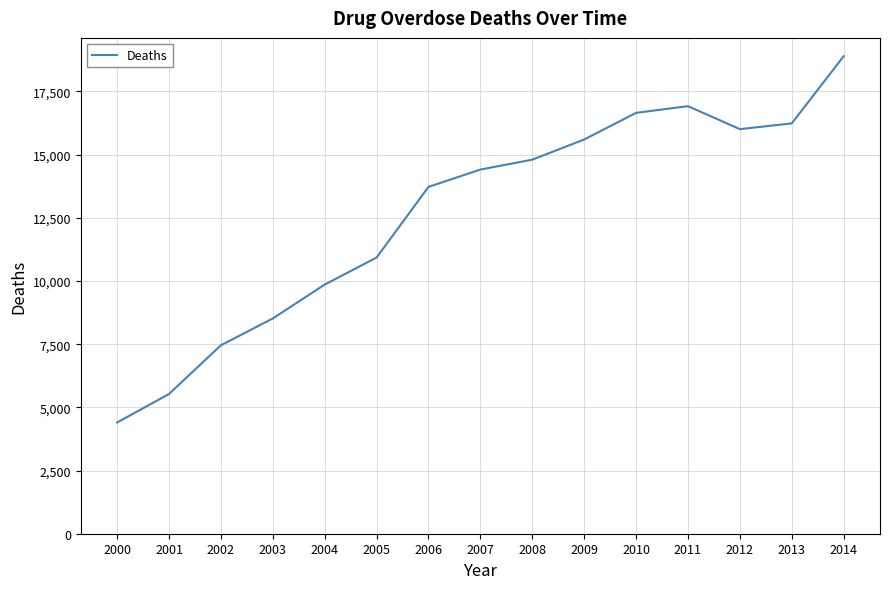

At which label is the value closest to 11646?

2005